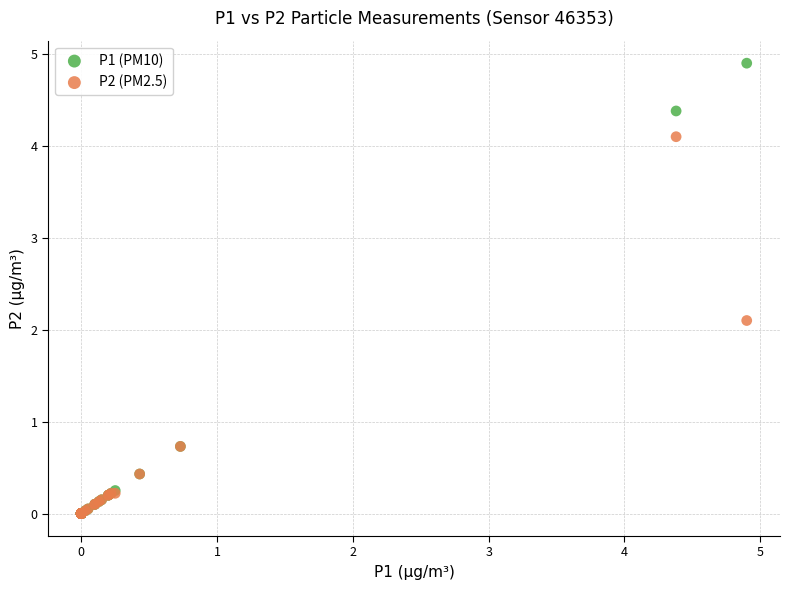

Which series contains the highest Y value?

P1 (PM10)